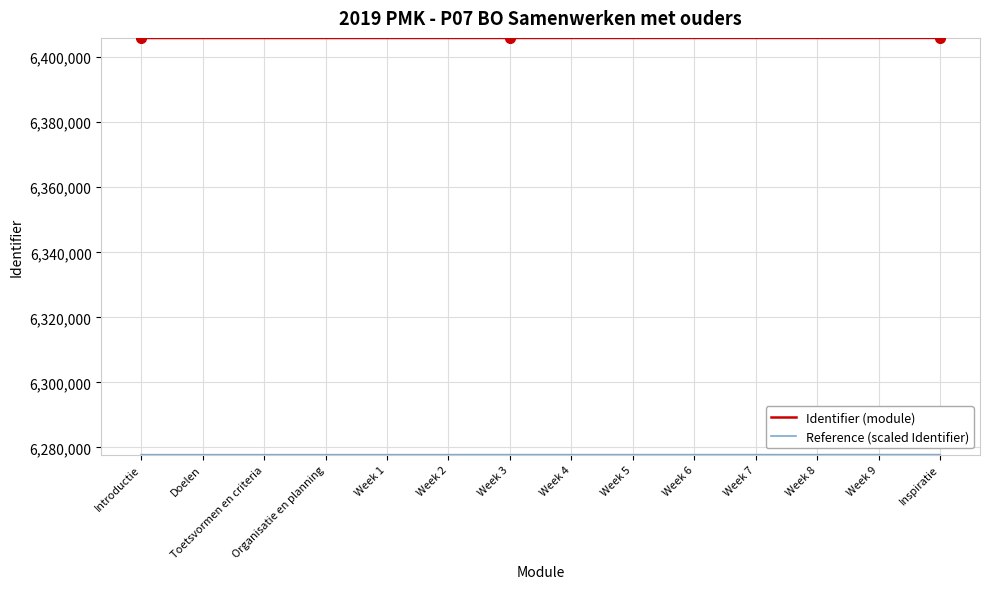

Which series has the largest total across all categories?

Identifier (module)